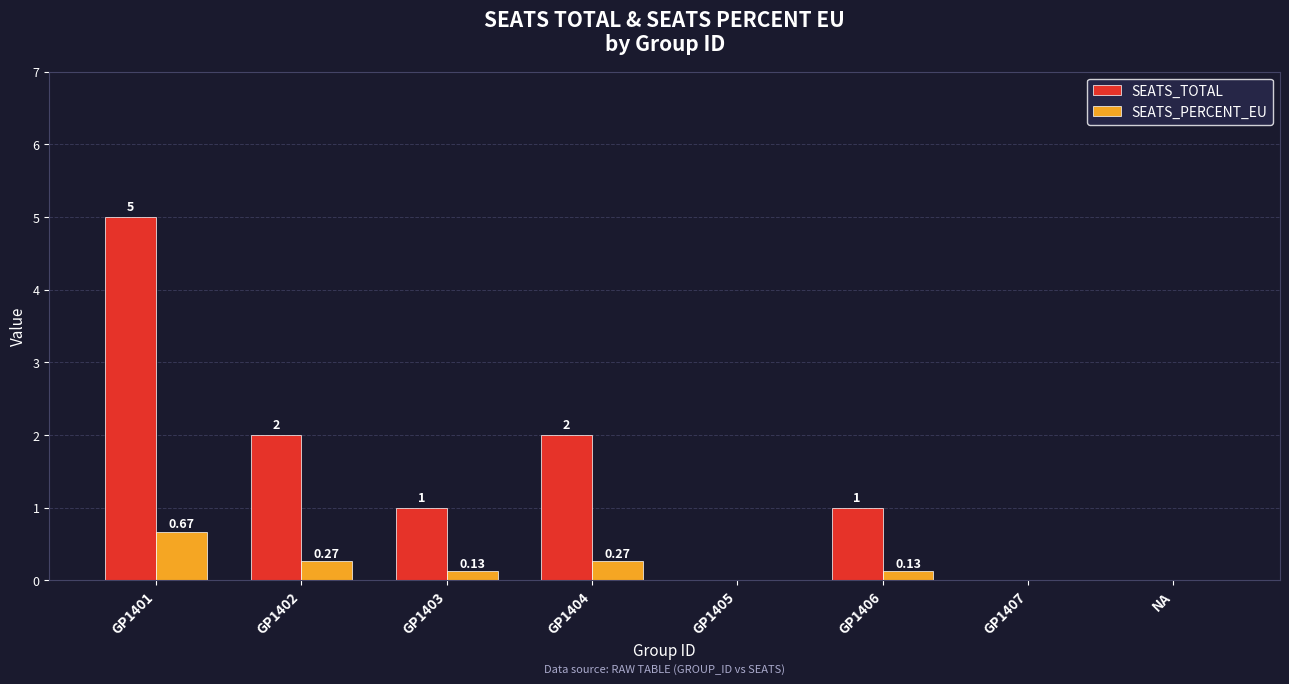

Which series has the largest total across all categories?

SEATS_TOTAL